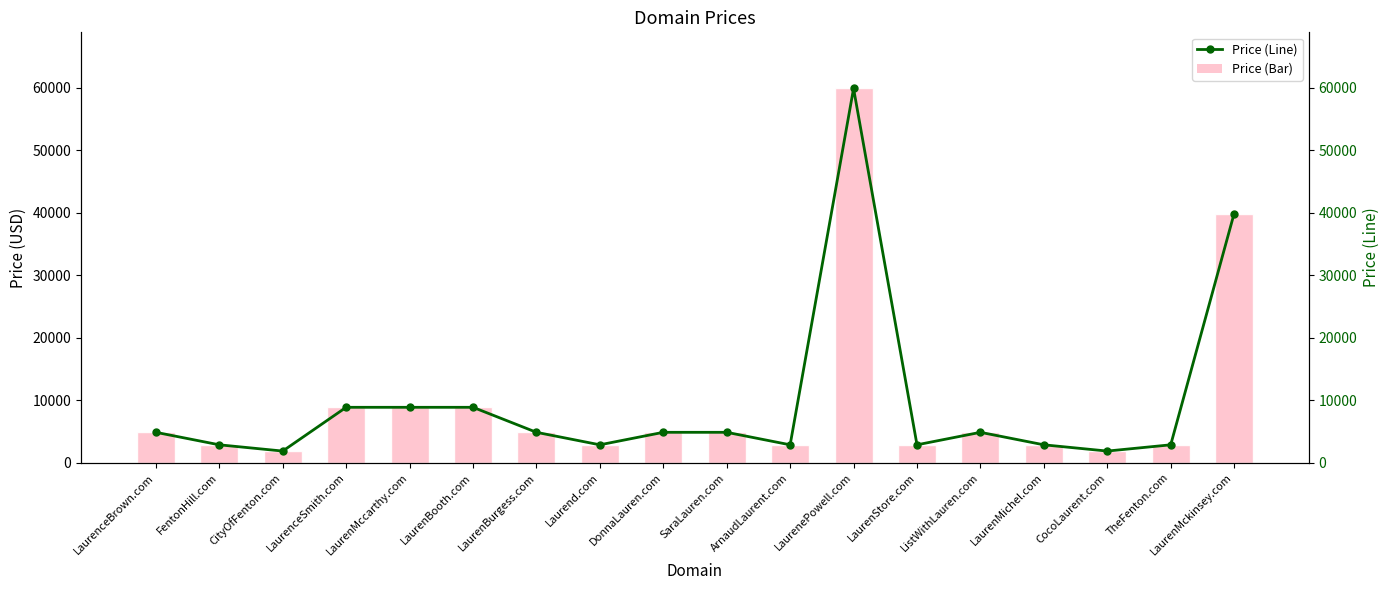

Where is Price (Bar) nearest to the value 30888?

LaurenMckinsey.com